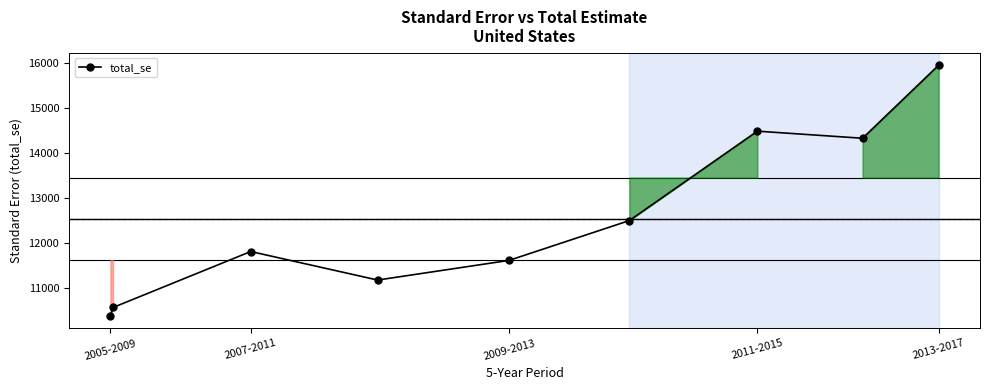

What is the greatest value displayed?

15956.8